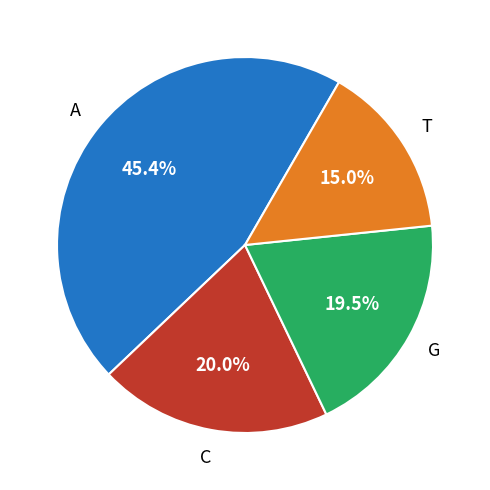

Is there a majority slice in this chart?

No